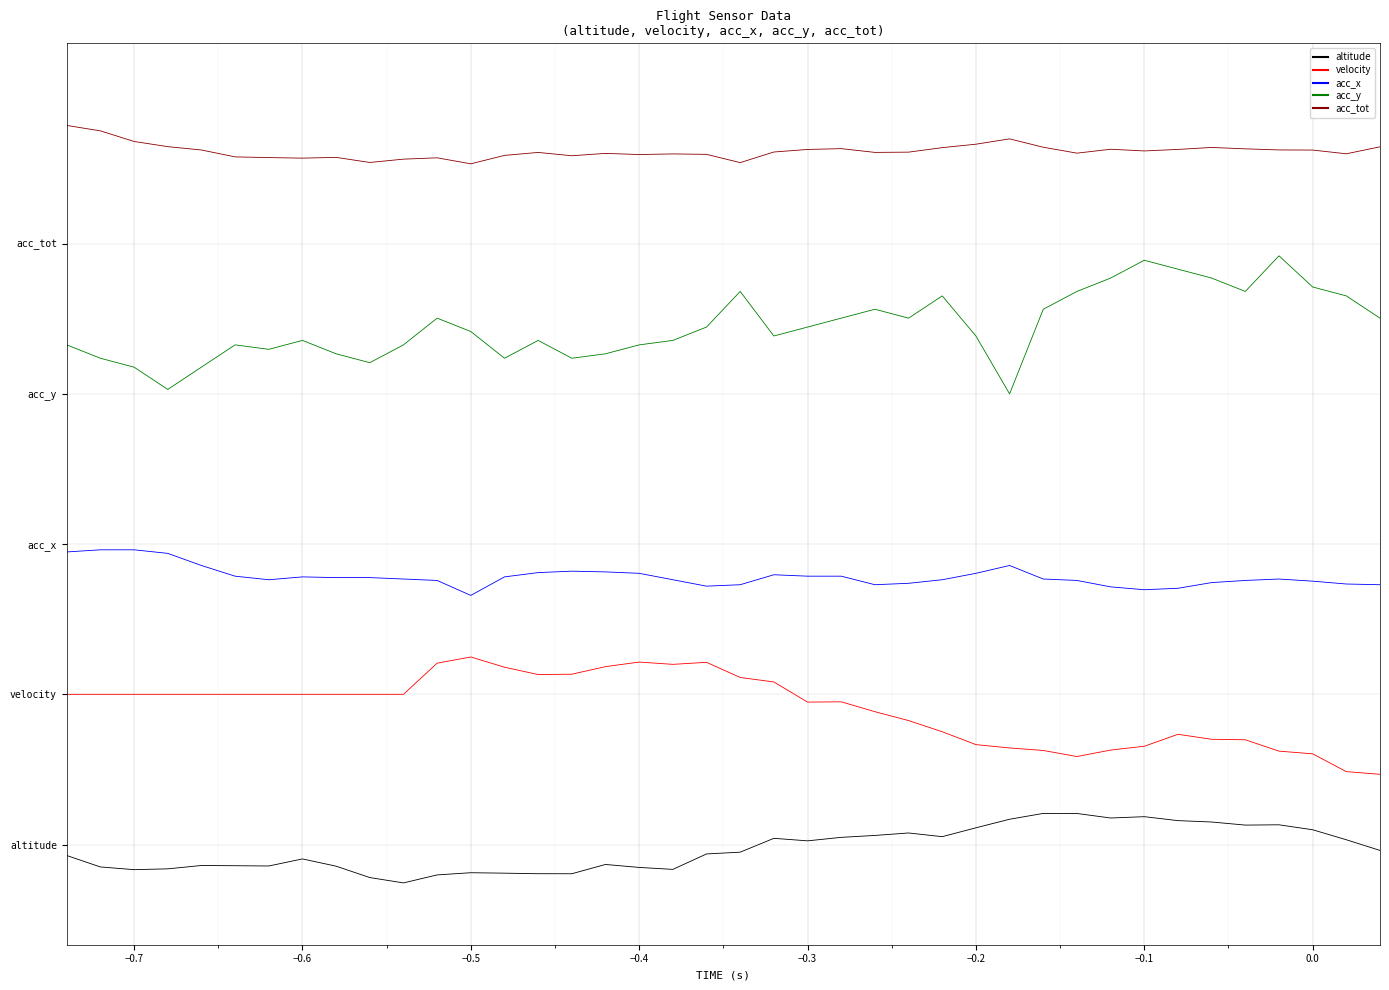

True or false: acc_x and velocity cross at least once.

False